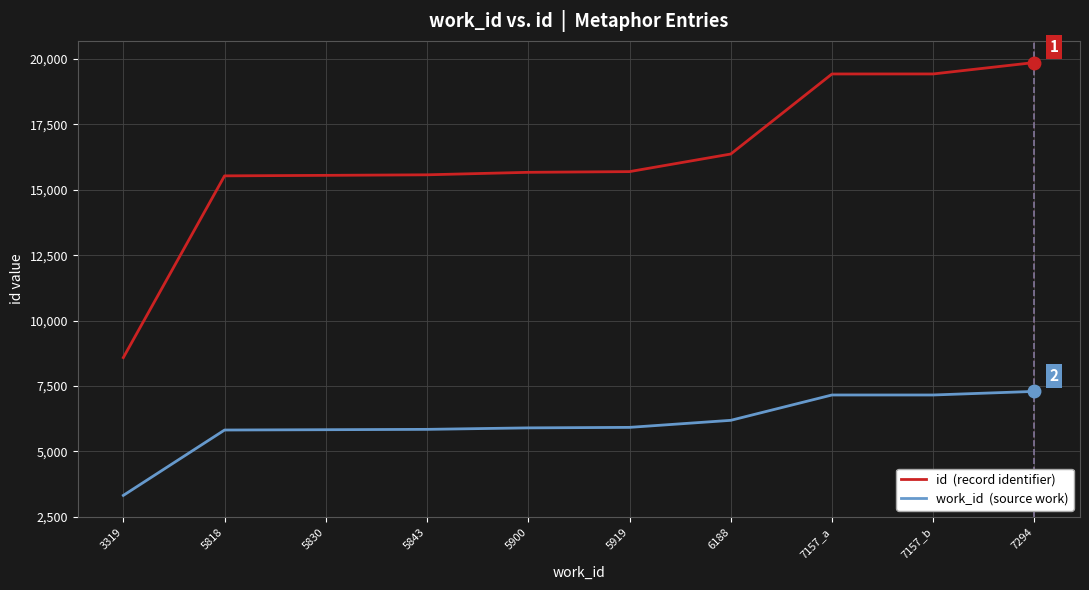

At which category is the sum across all series the highest?

7294